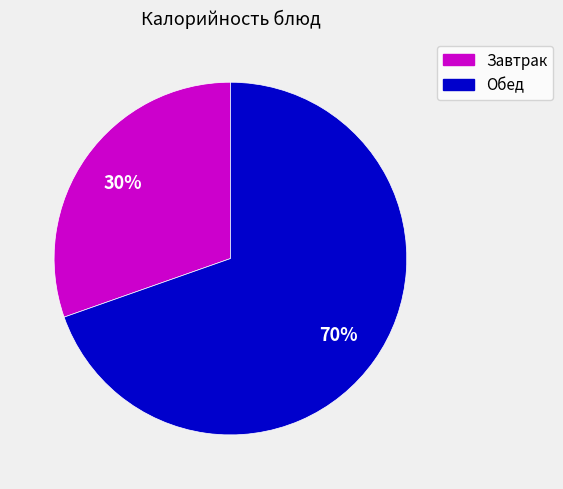

To the nearest percent, what is the average slice percentage?

50%